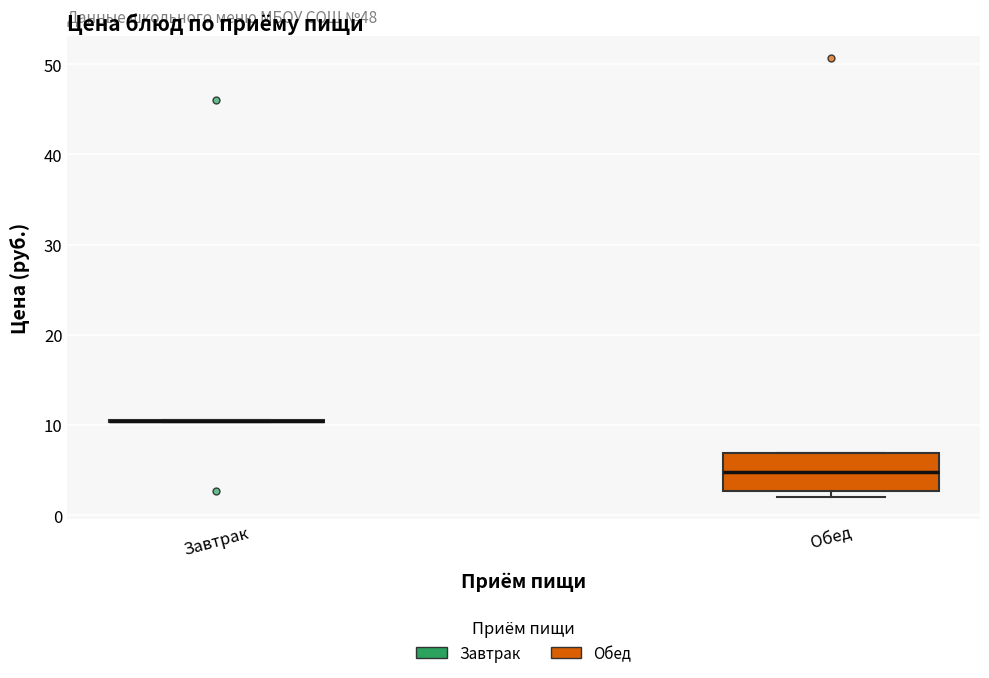

Reading left to right, read every box against the y-axis: the position of its median line, the range the box covers, and the ends of its whiskers. The values are not printed on the chart, so give them approximately, as read against the axis.

Завтрак: box collapsed to a line at 11, whiskers 10 to 11
Обед: median 5, box 3 to 7, whiskers 2 to 7